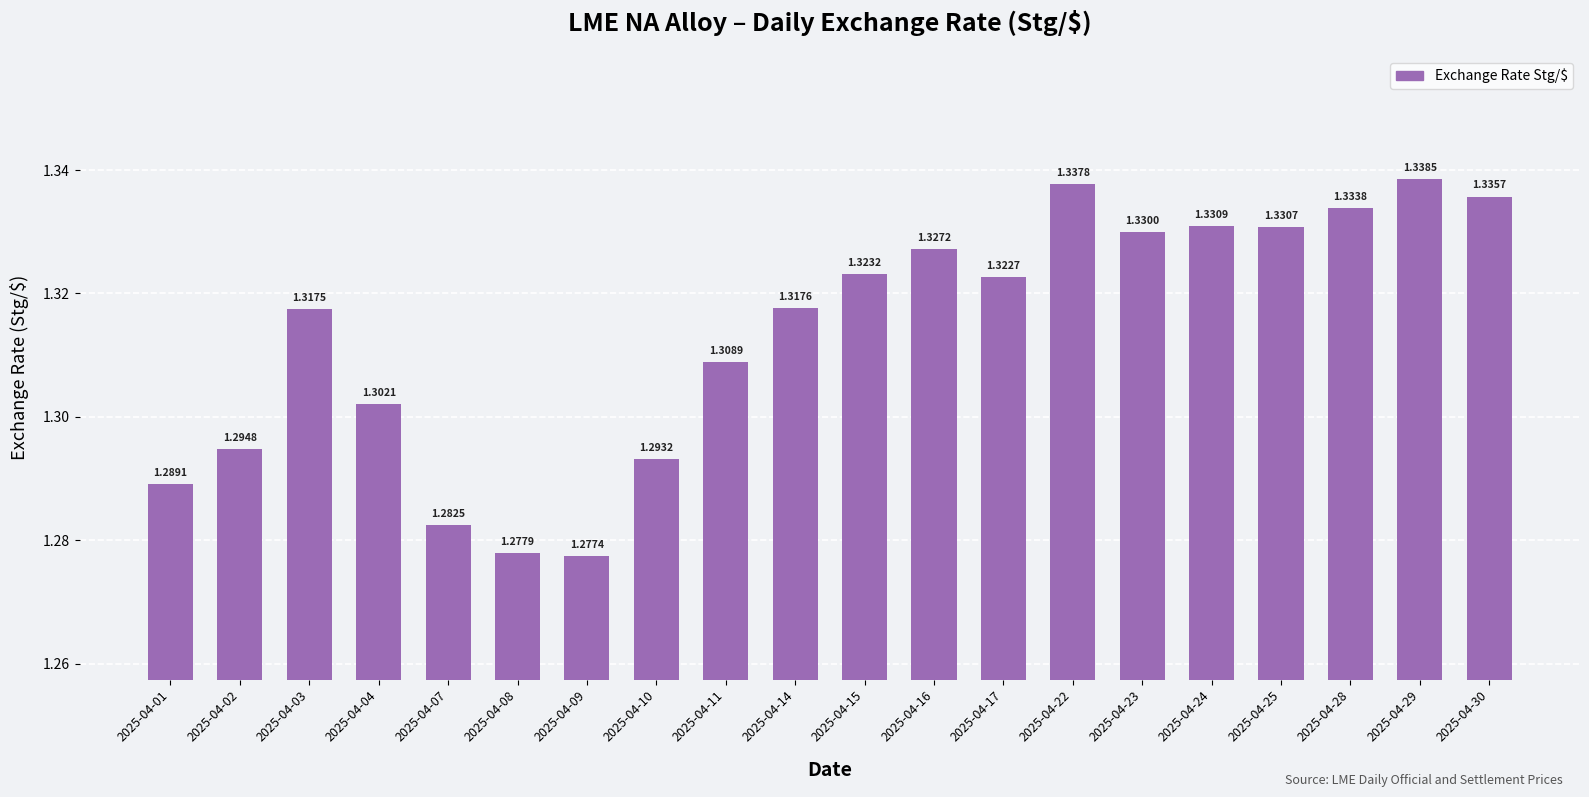

What is the sum of all values?

26.3